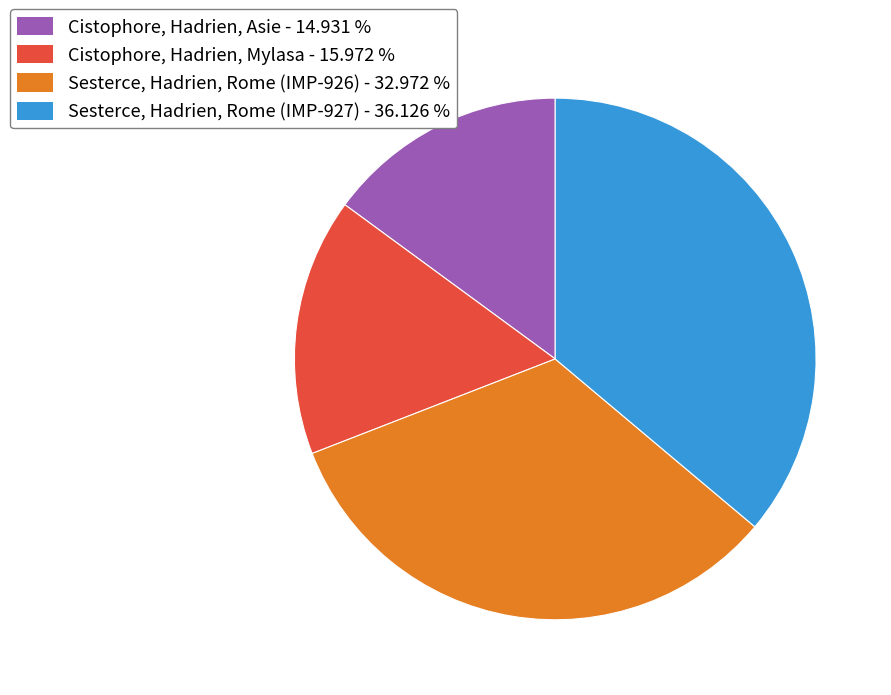

Combined, do Sesterce, Hadrien, Rome (IMP-927) and Sesterce, Hadrien, Rome (IMP-926) account for over 50%?

Yes